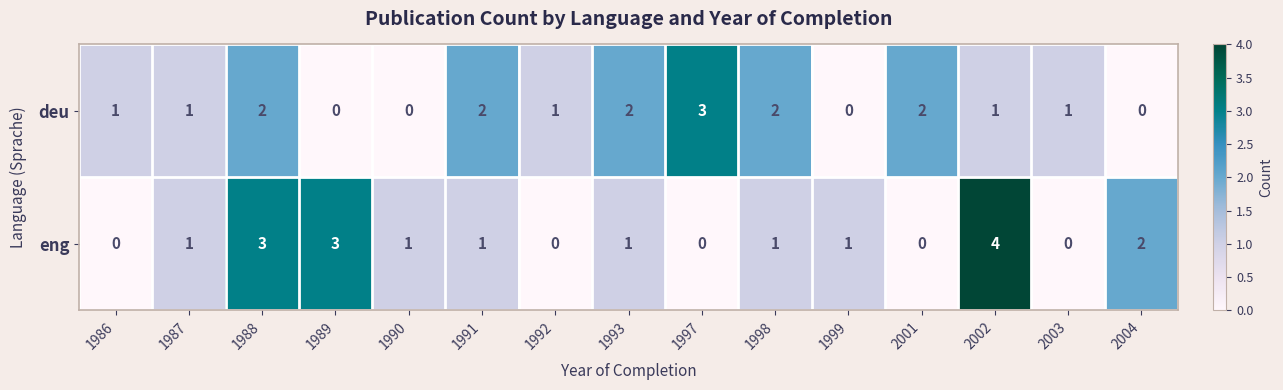

True or false: deu has a value of 3 at 1997.

True